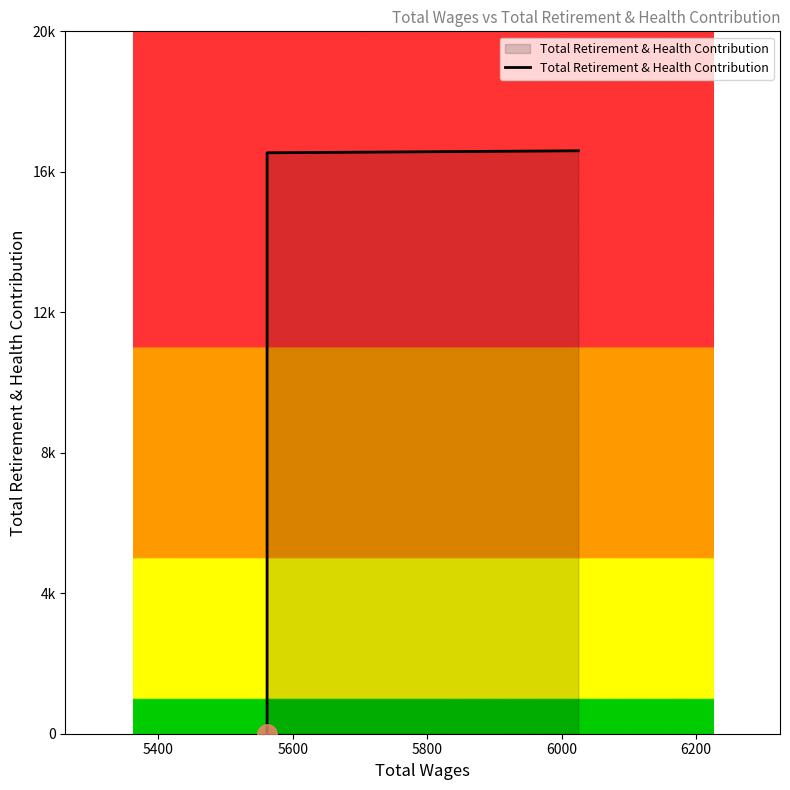

At which category does the chart reach its peak across all series?

6000